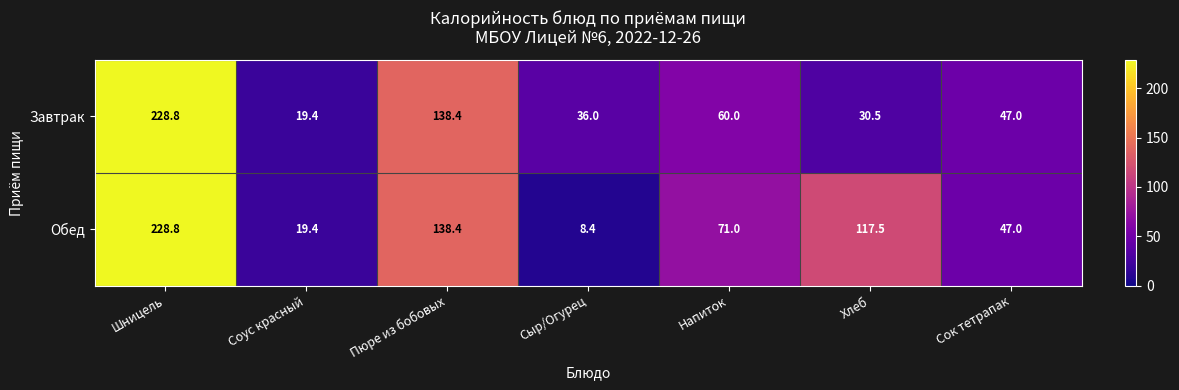

What is the difference between the highest and lowest values at Сыр/Огурец?

27.6